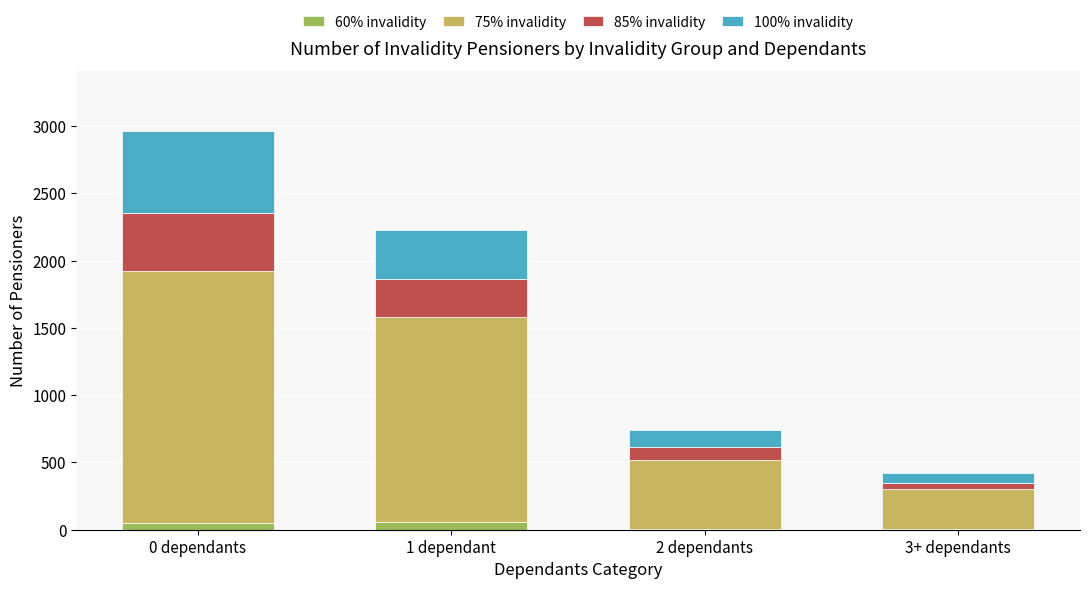

Count the number of data series in this chart.

4